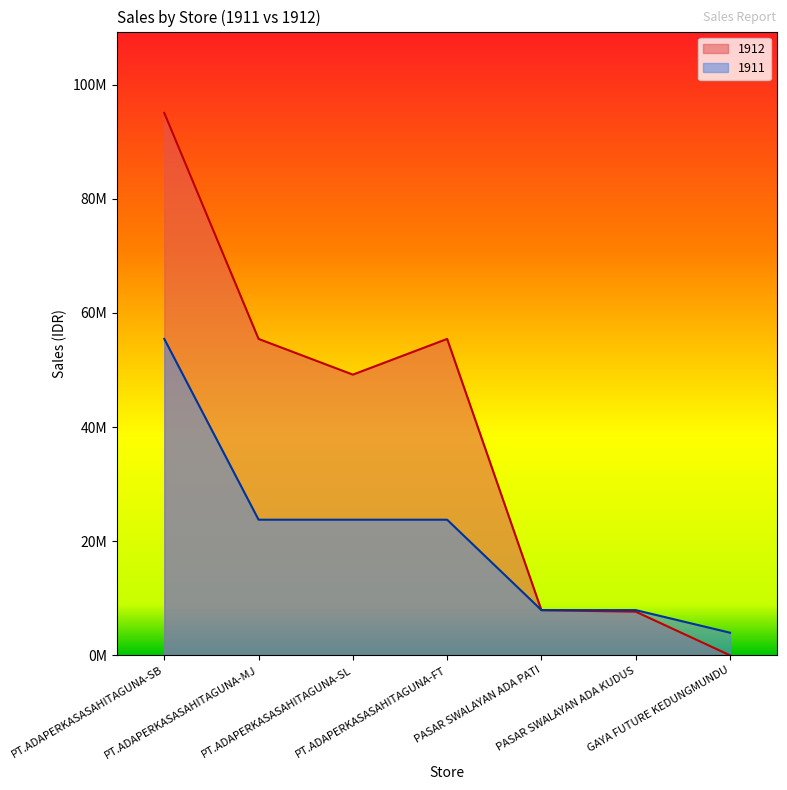

The value of 1912 at PASAR SWALAYAN ADA PATI is 12991246. True or false?

False